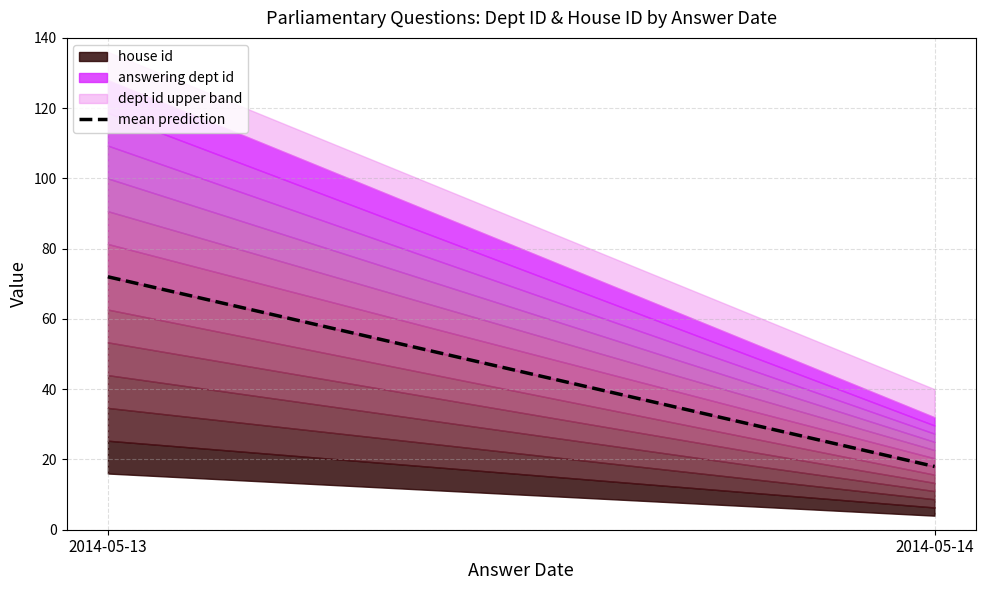

Reading left to right, list all the values displayed in this chart.

2014-05-13=72	2014-05-14=18